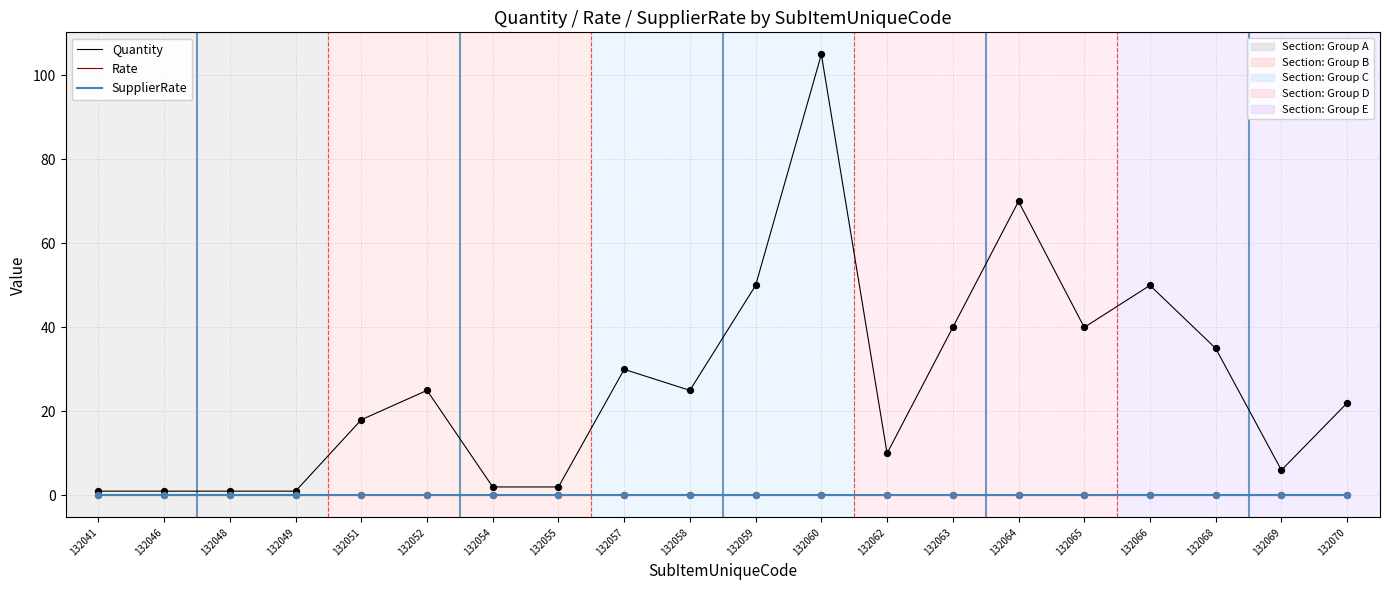

At which category is the sum across all series the highest?

132060